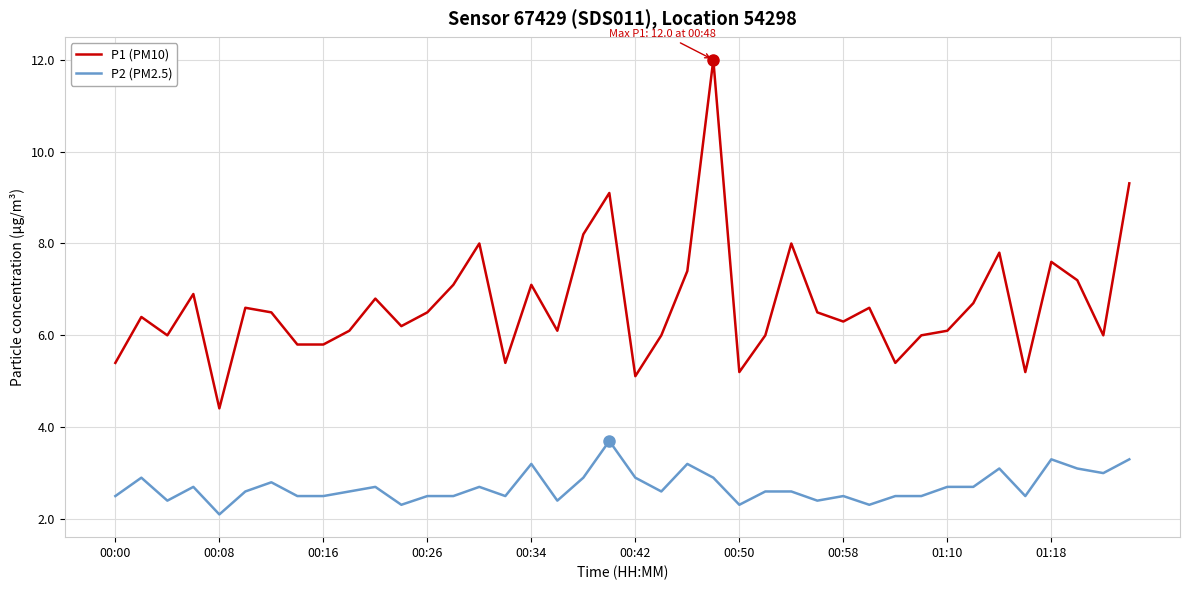

Which series has the largest range (max minus min)?

P1 (PM10)